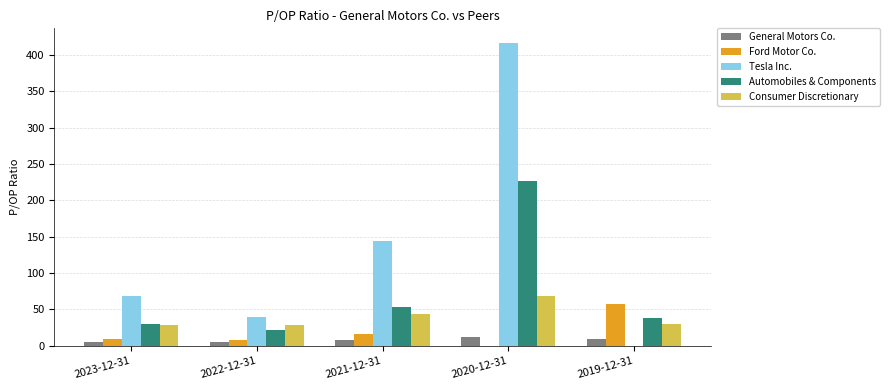

Which category has the highest value across all series?

2020-12-31